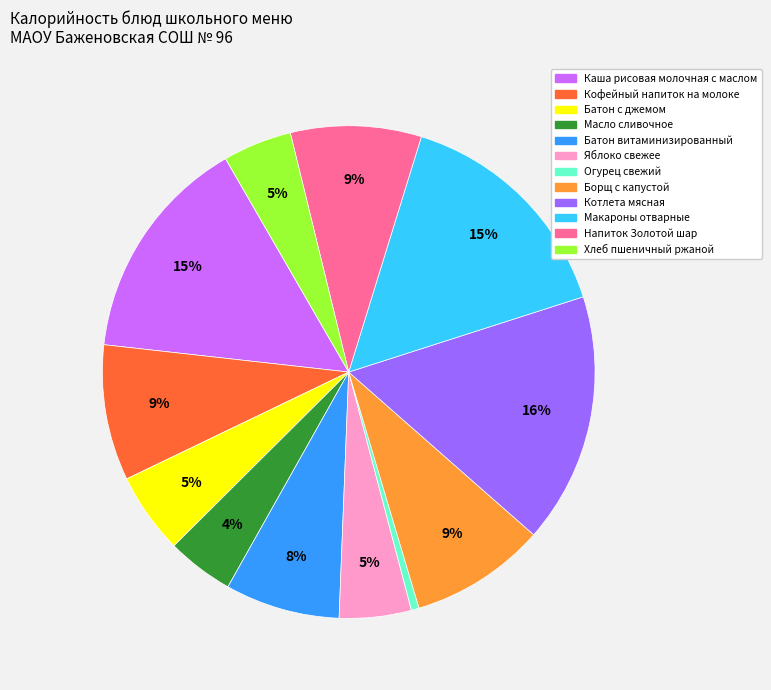

What percentage is the Хлеб пшеничный ржаной slice, to the nearest percent?

5%